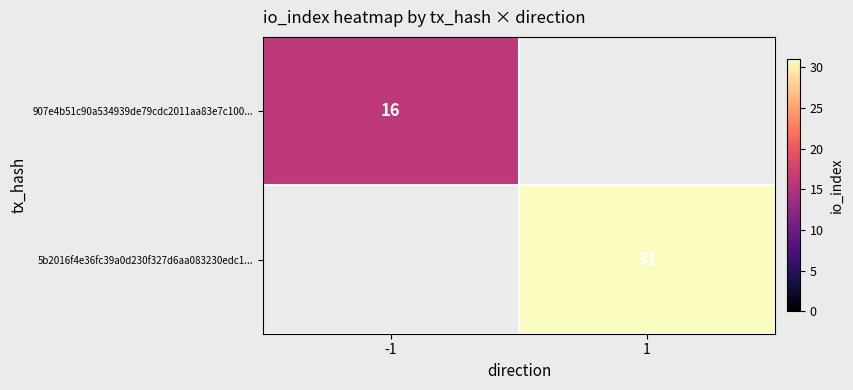

True or false: 5b2016f4e36fc39a0d230f327d6aa083230edc1... has a value of 48 at 1.

False